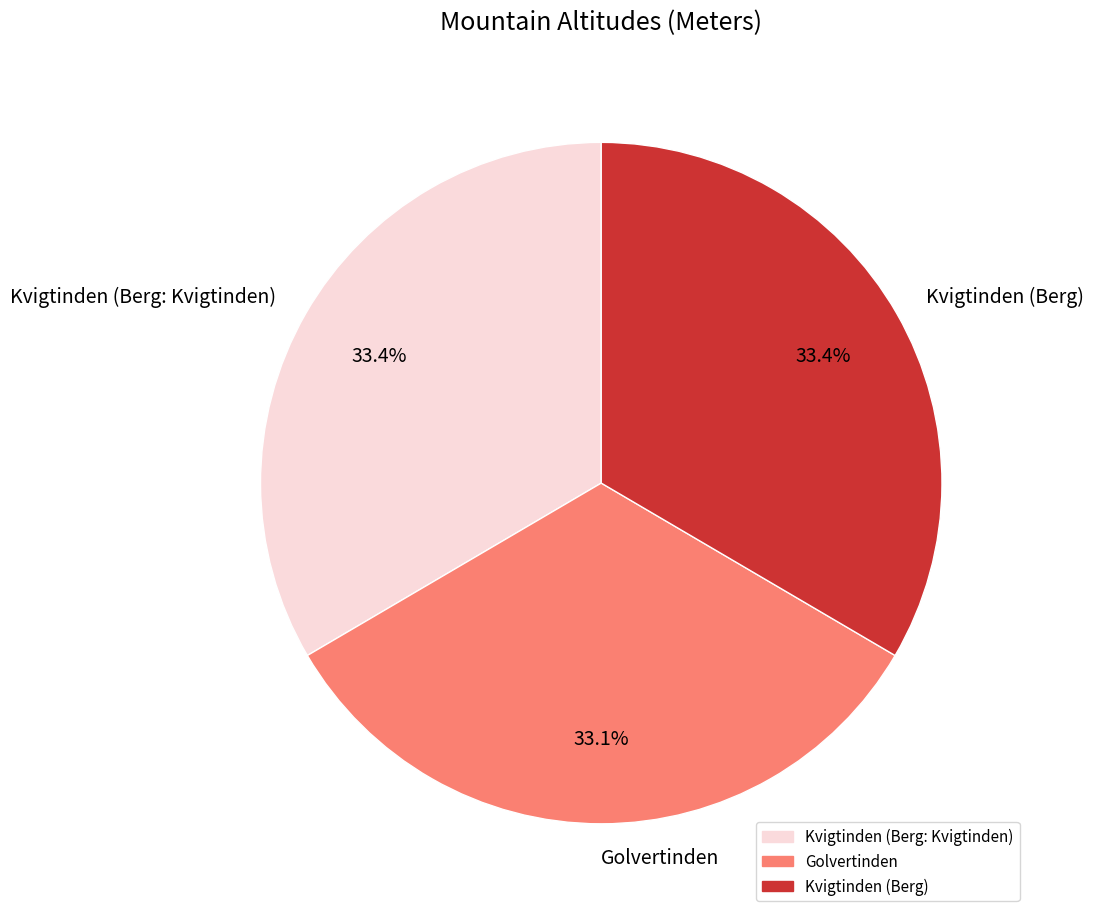

Is it true that Kvigtinden (Berg: Kvigtinden) is 41% of the pie?

False